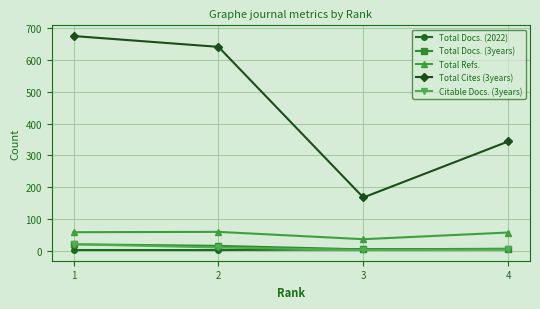

What is the value of the Total Docs. (2022) point at the 4th from the left?

5